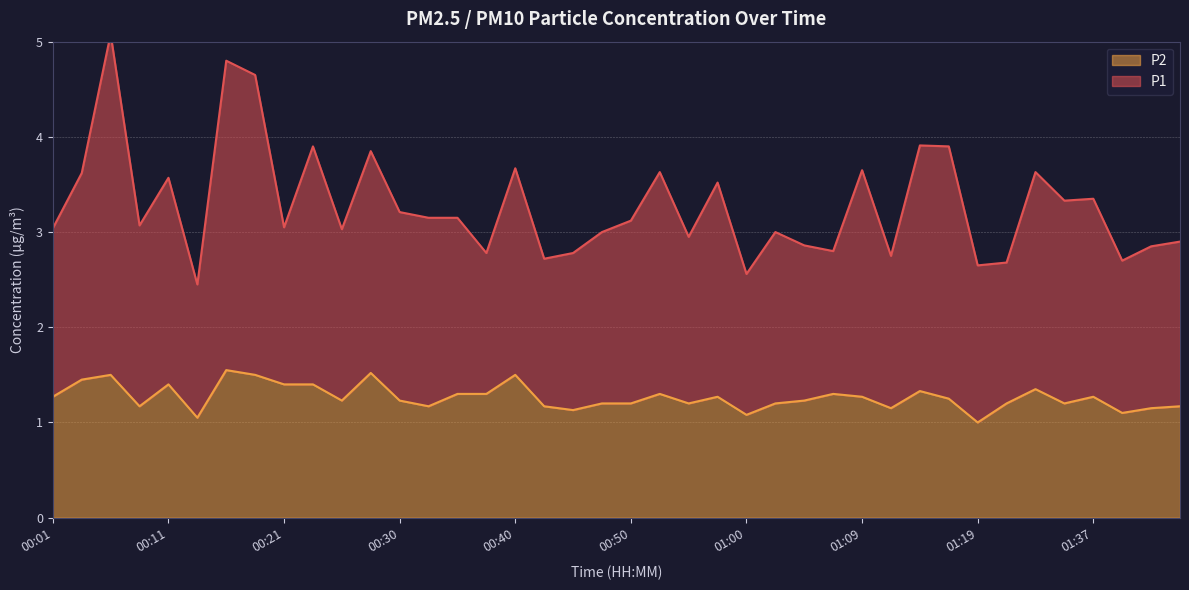

What is the spread (max minus min) of values at 01:37?

2.1